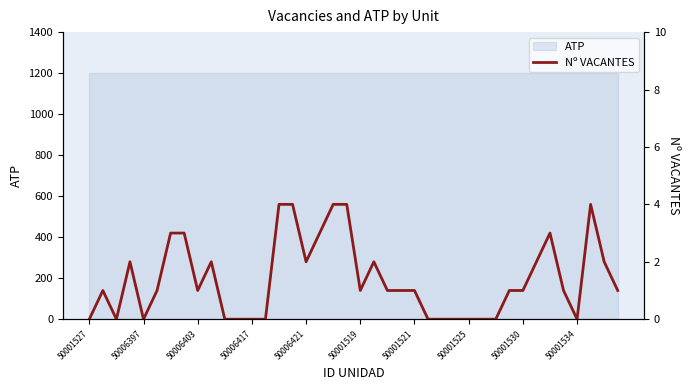

How many values are between 0 and 2?

31